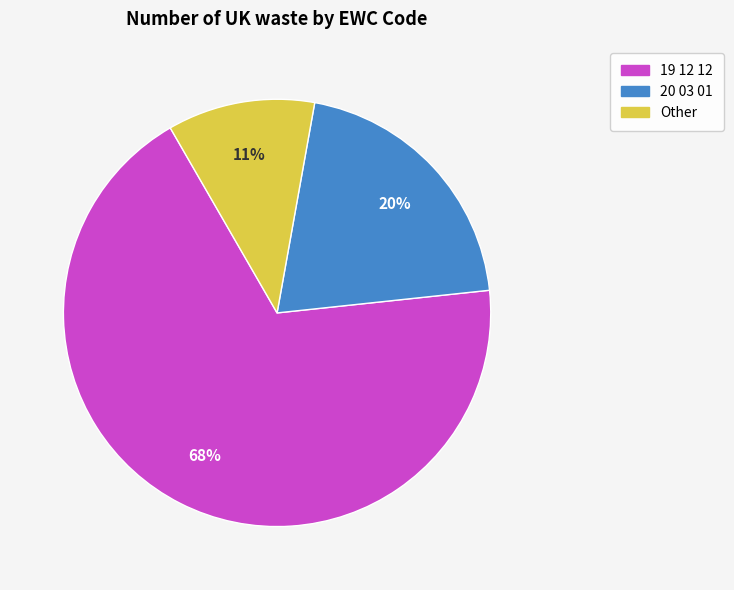

Which has a higher value, 20 03 01 or Other?

20 03 01